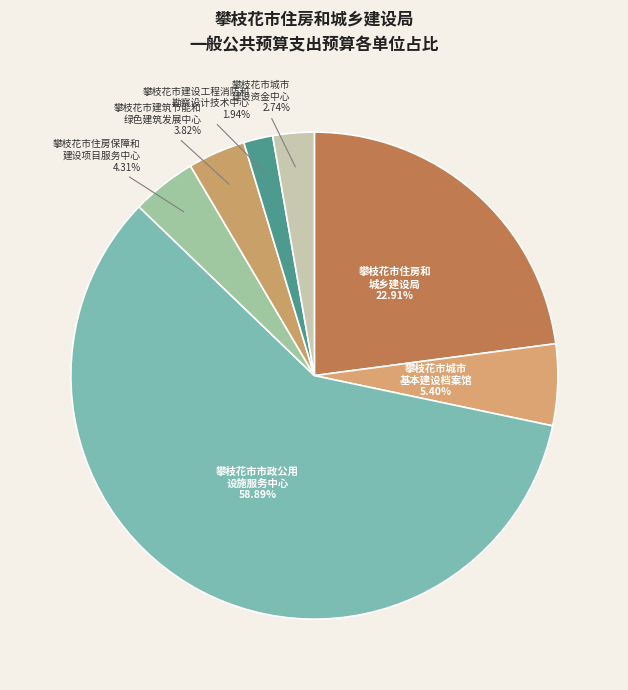

To the nearest percent, what is the average slice percentage?

14%